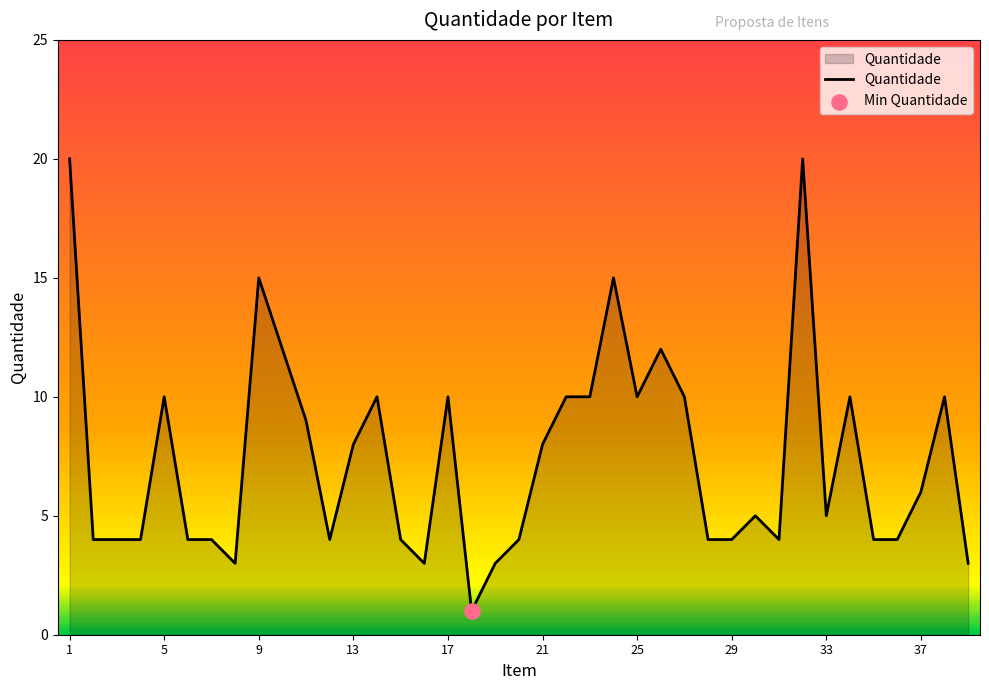

What is the maximum value shown in the chart?

20